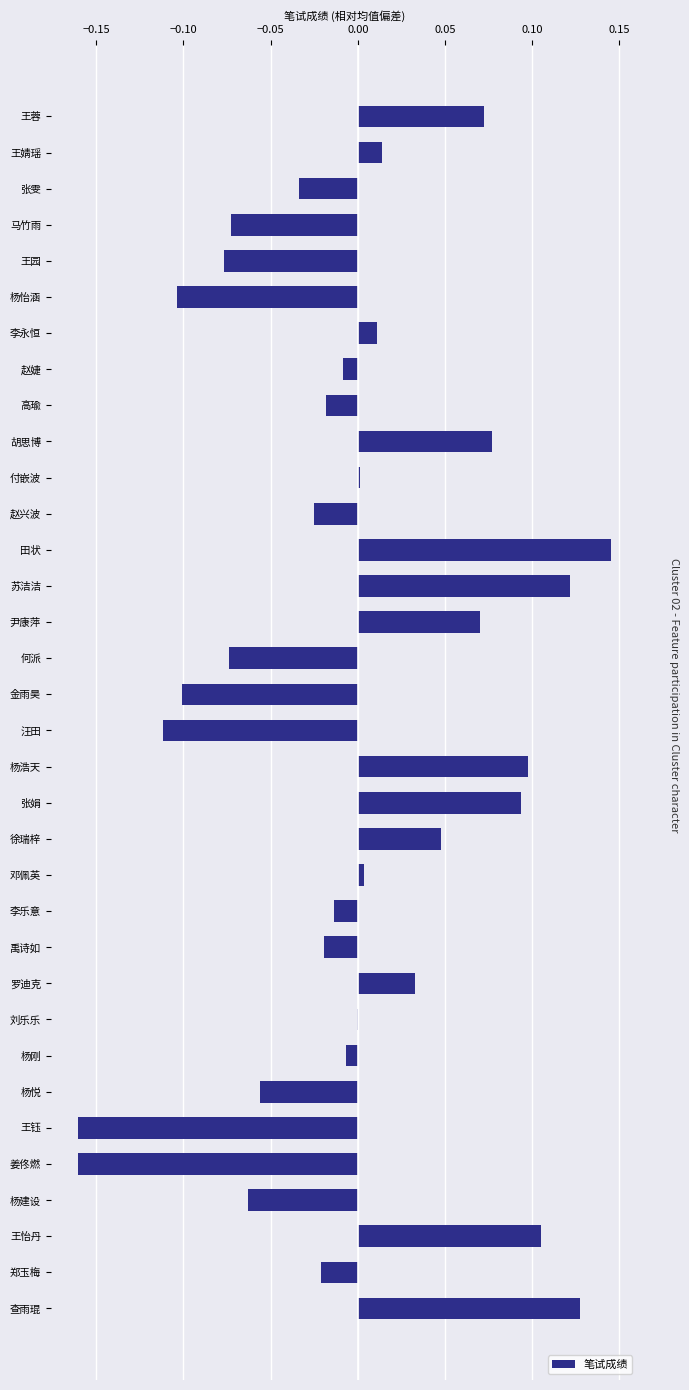

What is the change in value from 李乐意 to 查雨琨?

+0.1